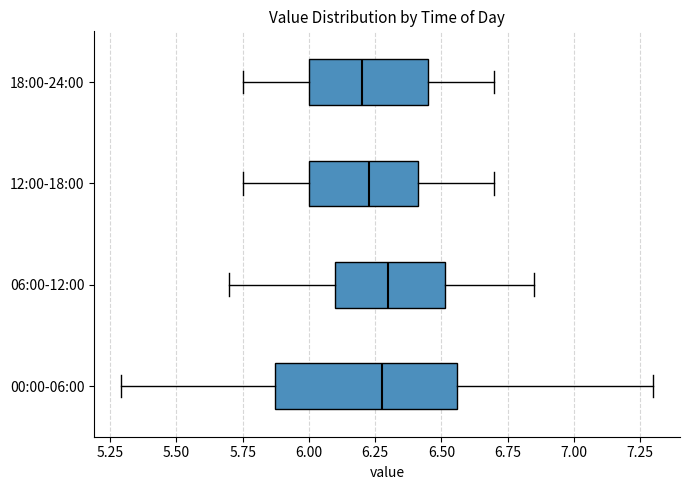

Reading bottom to top, read every box against the x-axis: the position of its median line, the range the box covers, and the ends of its whiskers. The values are not printed on the chart, so give them approximately, as read against the axis.

00:00-06:00: median 6.30, box 5.85 to 6.55, whiskers 5.30 to 7.30
06:00-12:00: median 6.30, box 6.10 to 6.50, whiskers 5.70 to 6.85
12:00-18:00: median 6.25, box 6.00 to 6.40, whiskers 5.75 to 6.70
18:00-24:00: median 6.20, box 6.00 to 6.45, whiskers 5.75 to 6.70